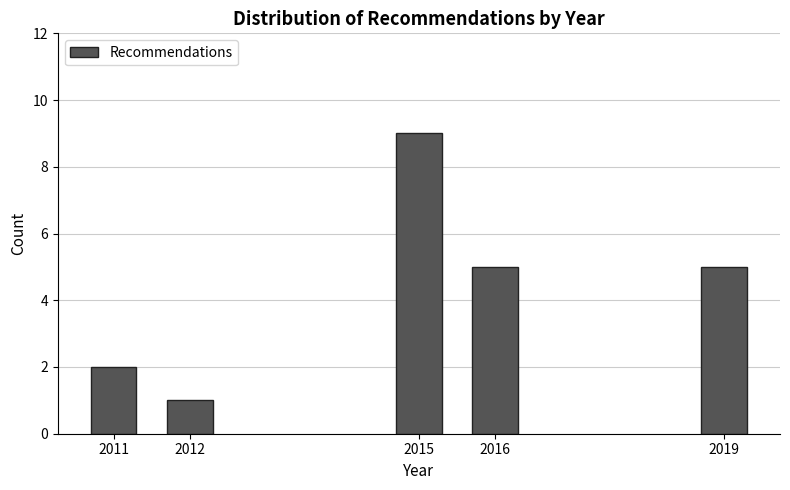

Reading left to right, what are all the values shown in this chart?

2	1	9	5	5